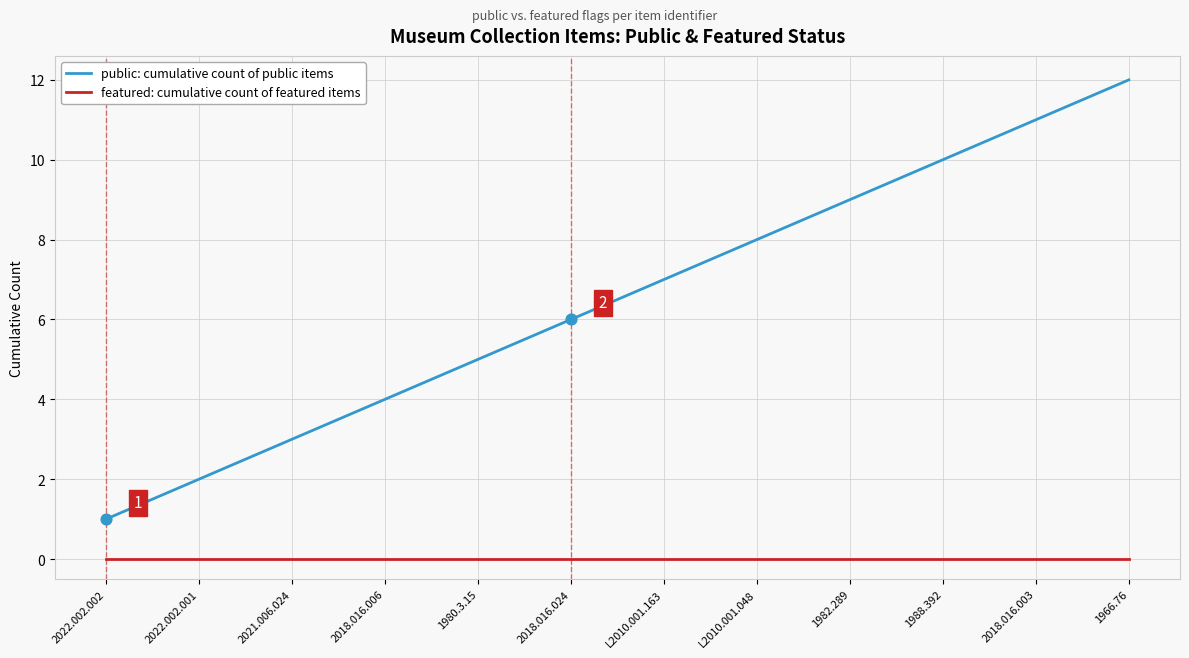

Which series has the largest total across all categories?

public: cumulative count of public items